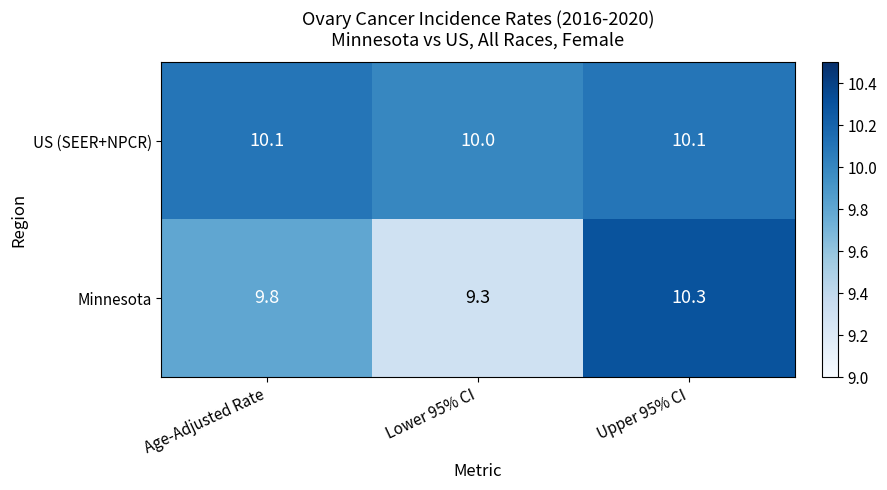

What is the difference between the highest and lowest values at Upper 95% CI?

0.2